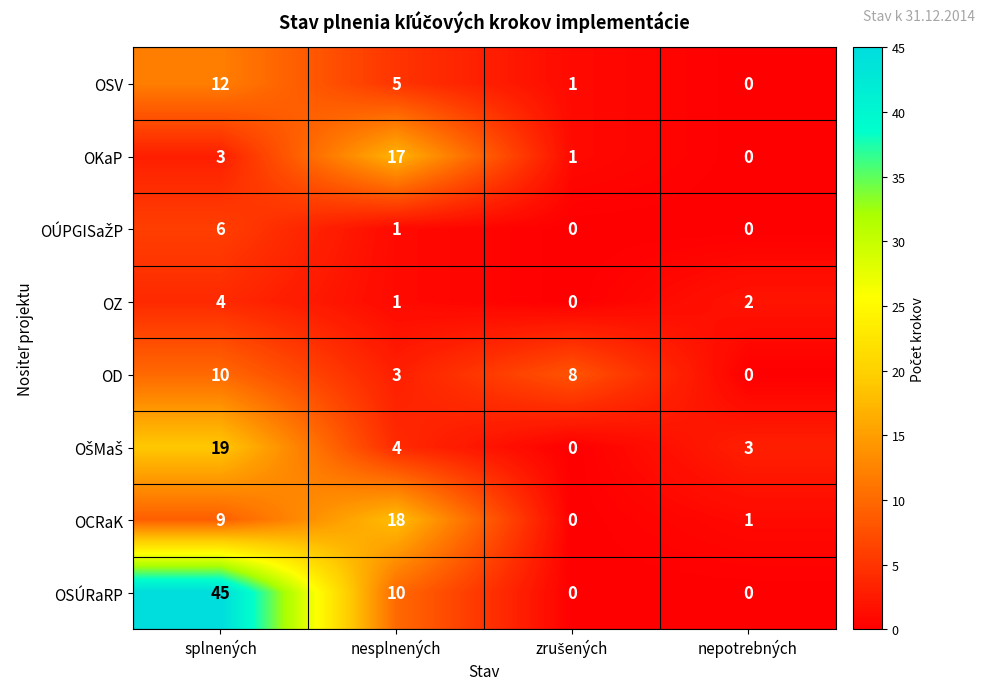

How many data points does each series have?

4